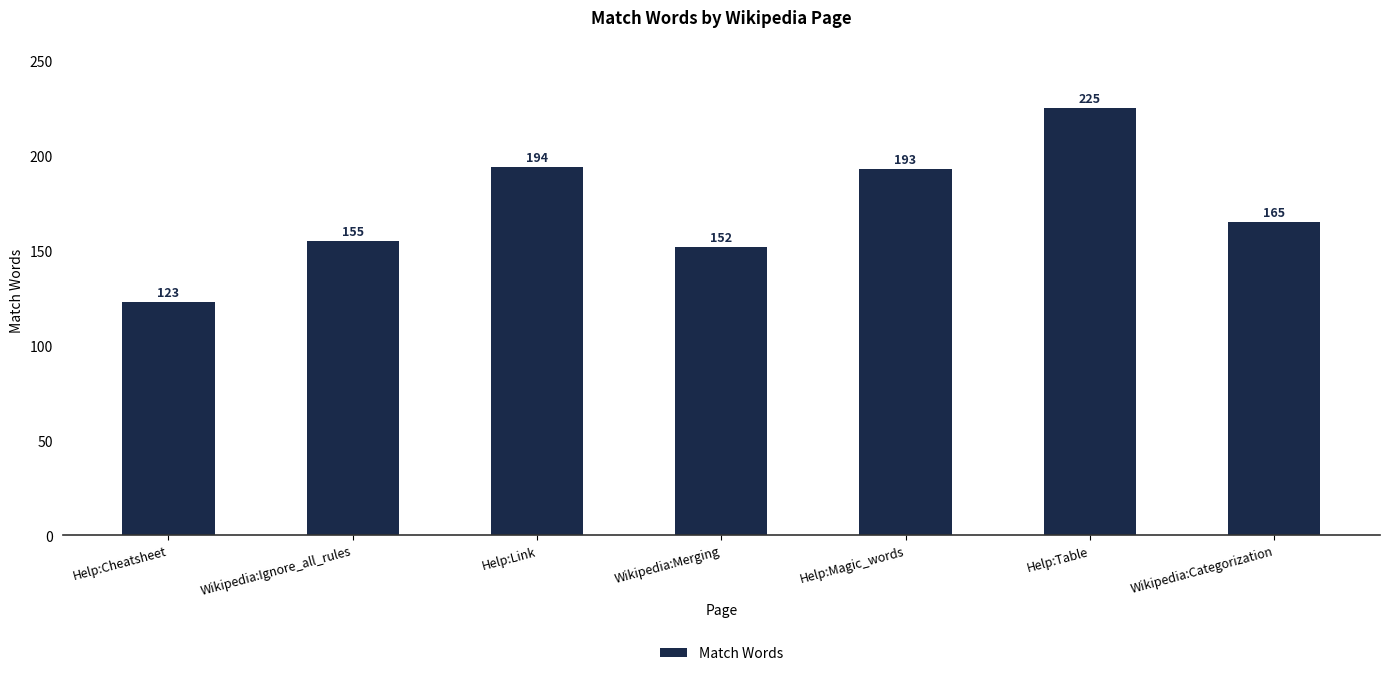

Reading left to right, extract all data points from this chart.

Help:Cheatsheet=123	Wikipedia:Ignore_all_rules=155	Help:Link=194	Wikipedia:Merging=152	Help:Magic_words=193	Help:Table=225	Wikipedia:Categorization=165